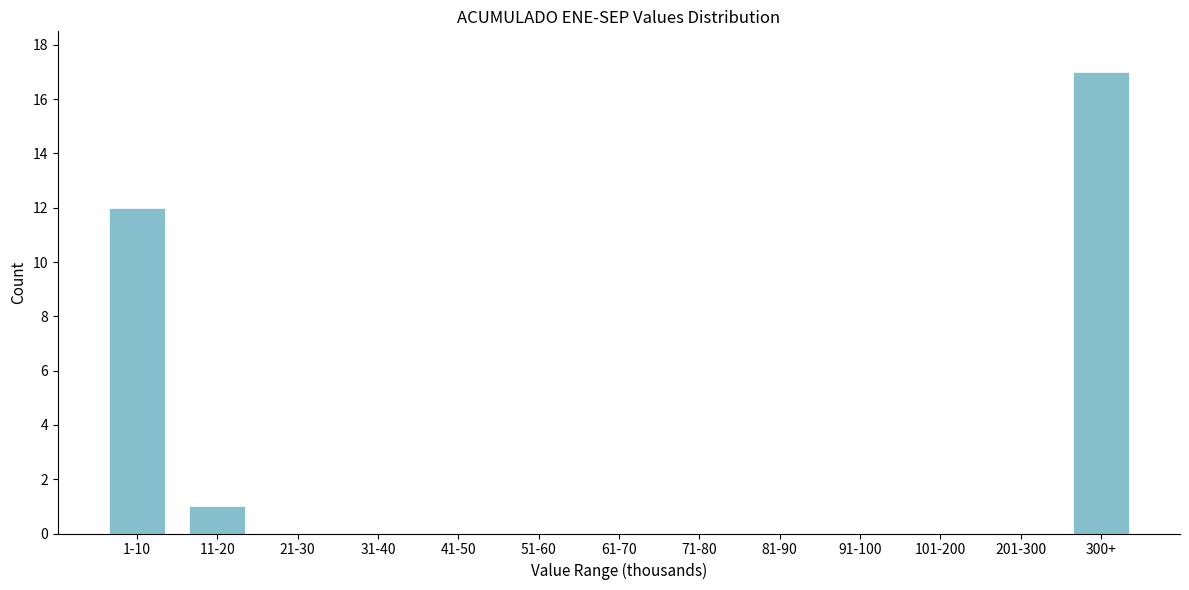

Reading left to right, extract all data points from this chart.

1-10=12	11-20=1	21-30=0	31-40=0	41-50=0	51-60=0	61-70=0	71-80=0	81-90=0	91-100=0	101-200=0	201-300=0	300+=17